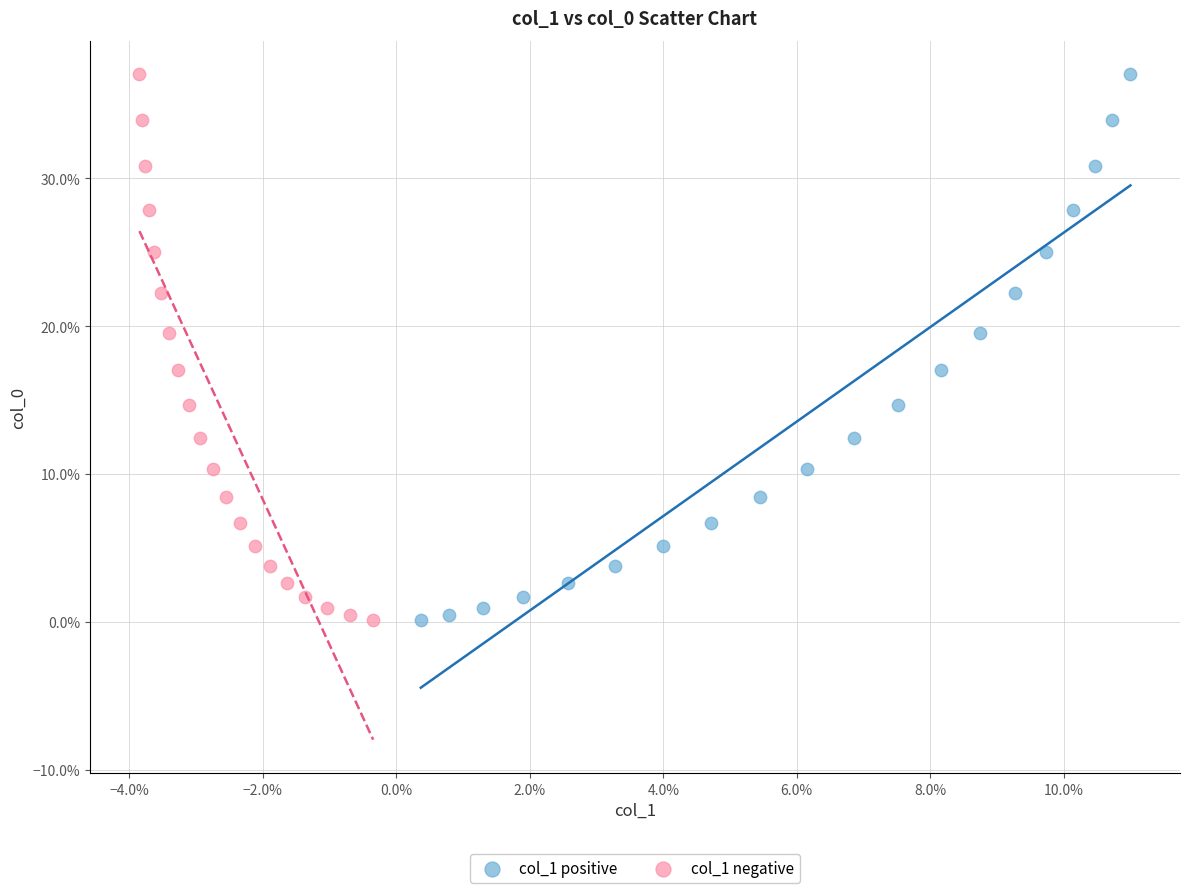

What are all the series names shown in the legend?

col_1 positive, col_1 negative